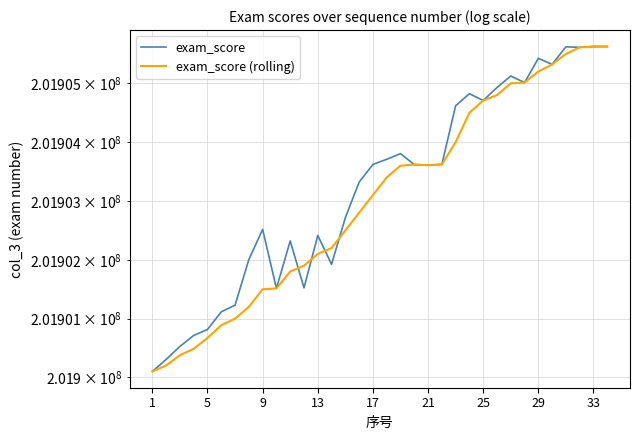

Rank the series by their average value, from highest to lowest.

exam_score, exam_score (rolling)